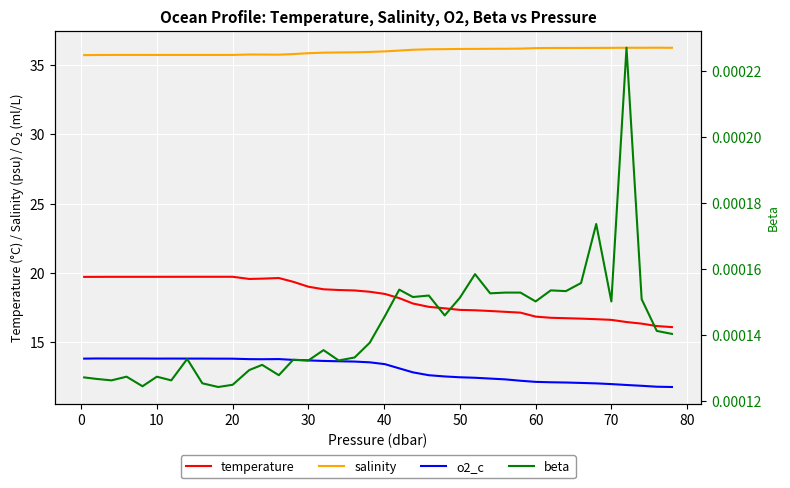

Reading left to right, what are all the values shown in this chart?

temperature: 19.7	19.7	19.7	19.7	19.7	19.7	19.7	19.7	19.7	19.7	19.7	19.6	19.6	19.6	19.4	19.0	18.8	18.8	18.7	18.7	18.5	18.2	17.8	17.6	17.5	17.3	17.3	17.3	17.2	17.1	16.9	16.8	16.7	16.7	16.7	16.6	16.5	16.4	16.2	16.1
salinity: 35.7	35.7	35.7	35.7	35.7	35.7	35.7	35.7	35.7	35.7	35.7	35.8	35.8	35.7	35.8	35.9	35.9	35.9	35.9	35.9	36.0	36.0	36.1	36.1	36.1	36.2	36.2	36.2	36.2	36.2	36.2	36.2	36.2	36.2	36.2	36.2	36.2	36.2	36.2	36.2
o2_c: 13.8	13.8	13.8	13.8	13.8	13.8	13.8	13.8	13.8	13.8	13.8	13.8	13.8	13.8	13.7	13.7	13.7	13.6	13.6	13.6	13.4	13.1	12.8	12.6	12.5	12.5	12.4	12.4	12.3	12.2	12.2	12.1	12.1	12.1	12.0	12.0	11.9	11.9	11.8	11.8
beta: 0.0	0.0	0.0	0.0	0.0	0.0	0.0	0.0	0.0	0.0	0.0	0.0	0.0	0.0	0.0	0.0	0.0	0.0	0.0	0.0	0.0	0.0	0.0	0.0	0.0	0.0	0.0	0.0	0.0	0.0	0.0	0.0	0.0	0.0	0.0	0.0	0.0	0.0	0.0	0.0